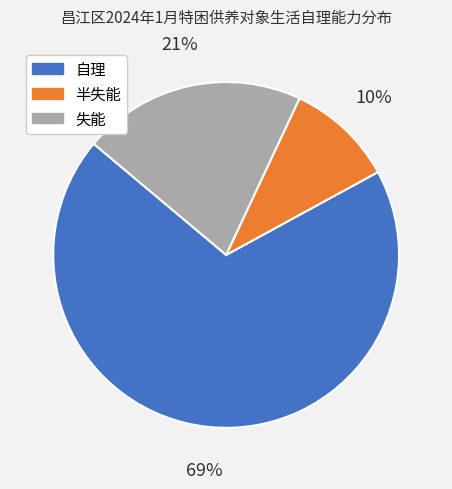

To the nearest percent, what portion does 半失能 represent?

10%